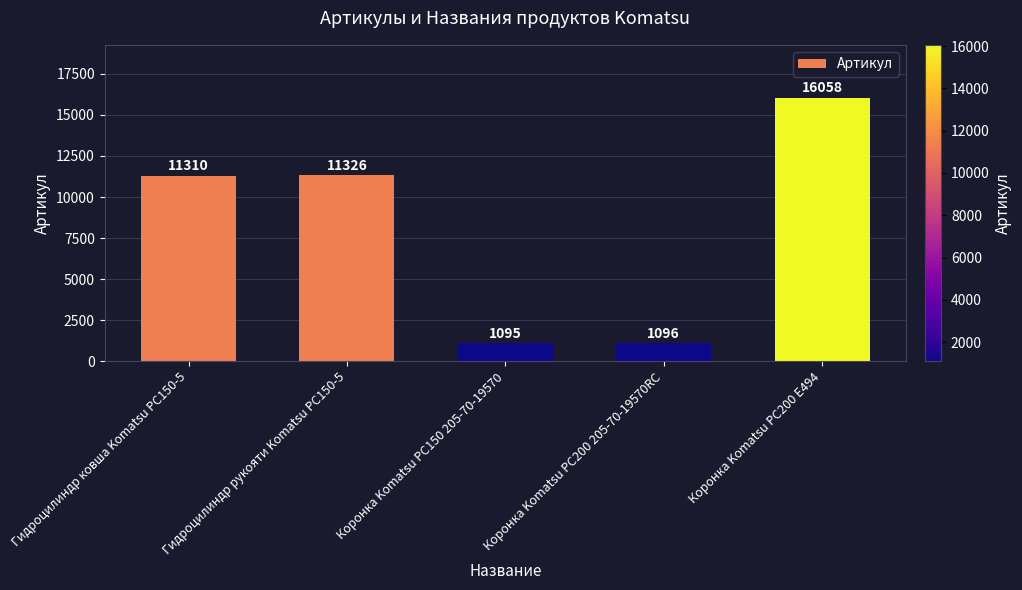

What is the maximum value shown in the chart?

16058